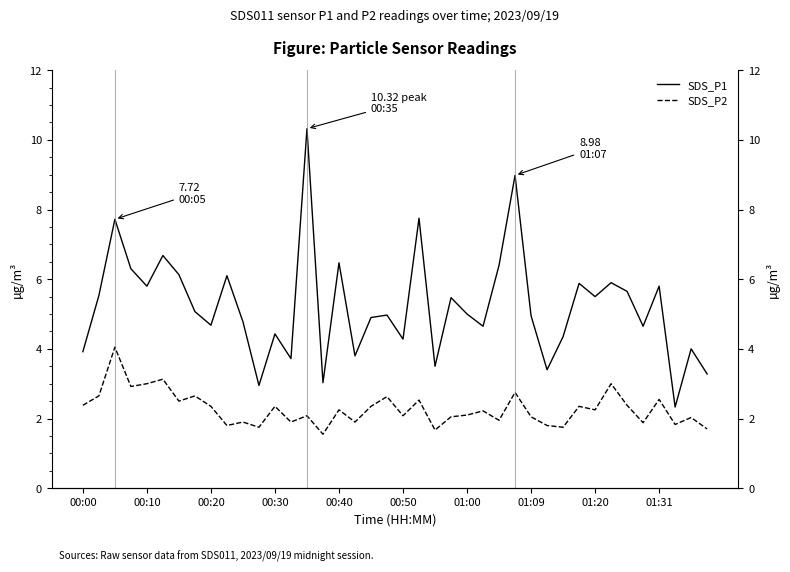

True or false: SDS_P1 and SDS_P2 cross at least once.

False